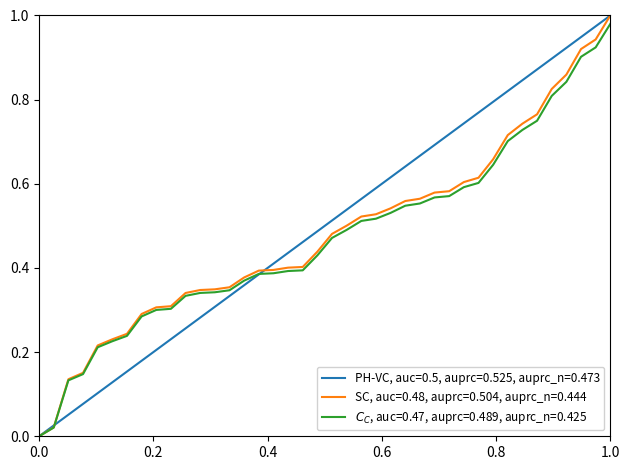

The SC, auc=0.48, auprc=0.504, auprc_n=0.444 series shows 0.5 at 0.0. True or false?

False